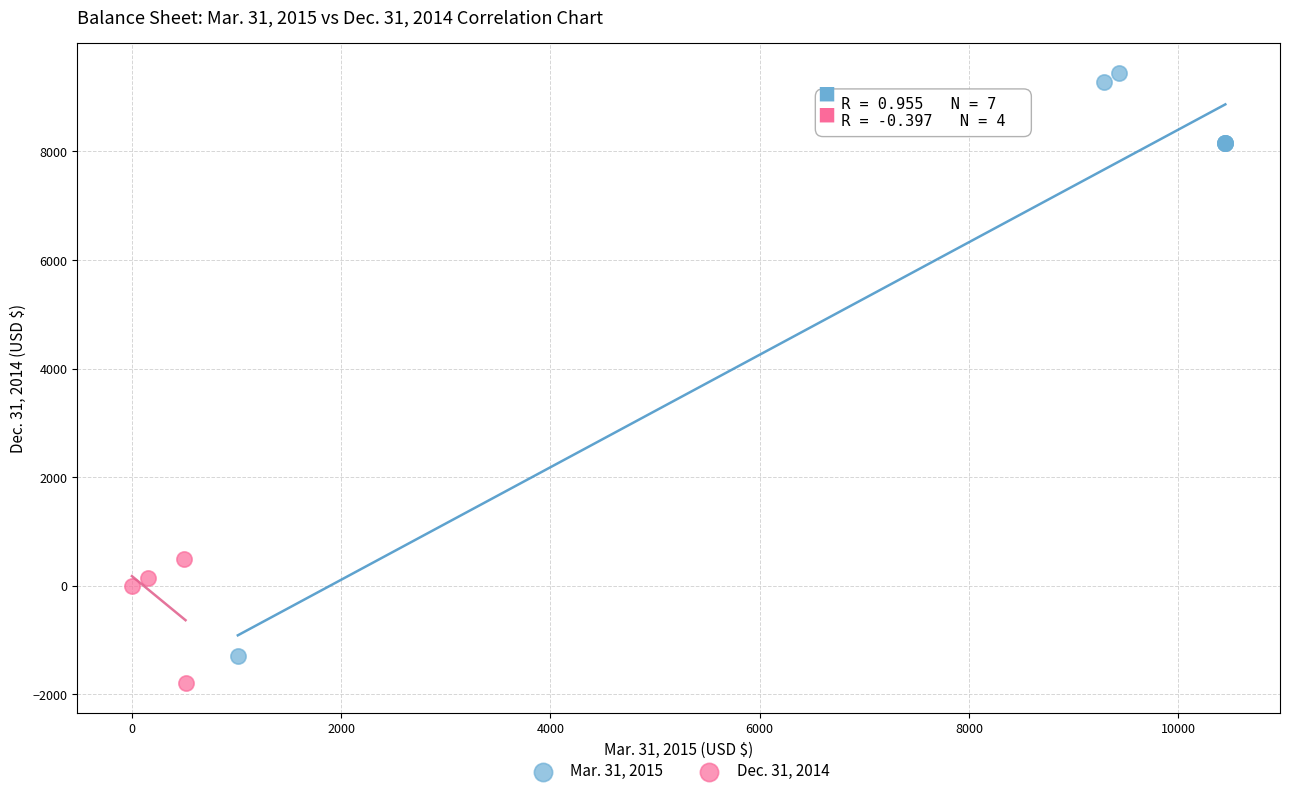

Which series reaches the maximum Y coordinate?

Mar. 31, 2015